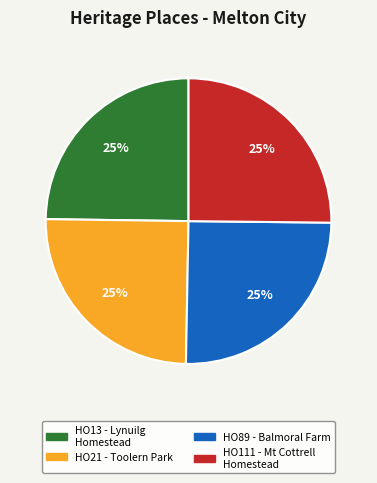

Is there a majority slice in this chart?

No